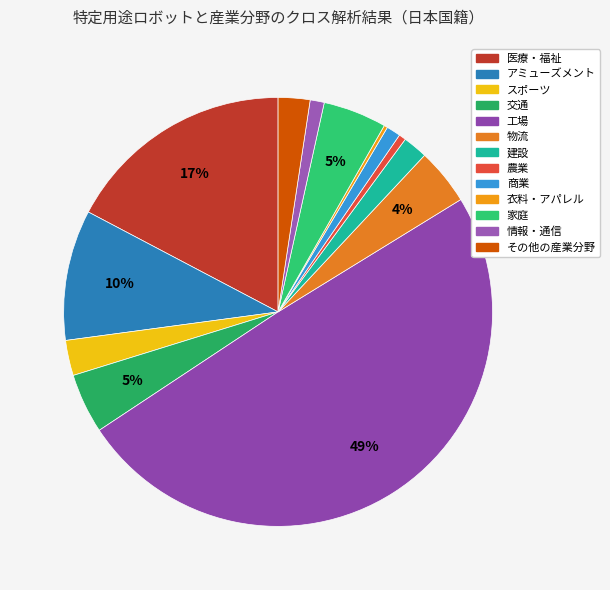

True or false: 工場 accounts for 58% of the total.

False